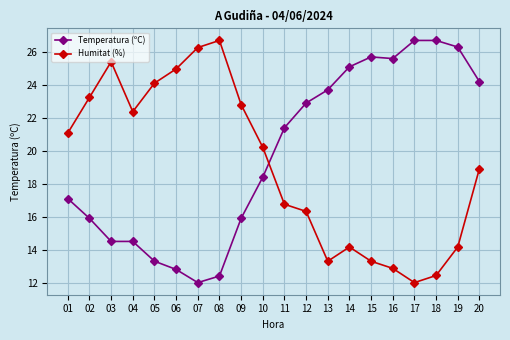

What is the sum of all Temperatura (ºC) values?

395.1